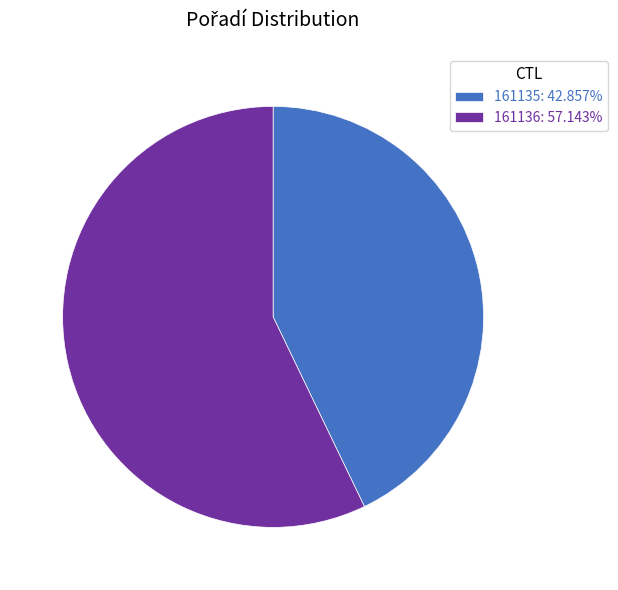

How many slices are in this pie chart?

2